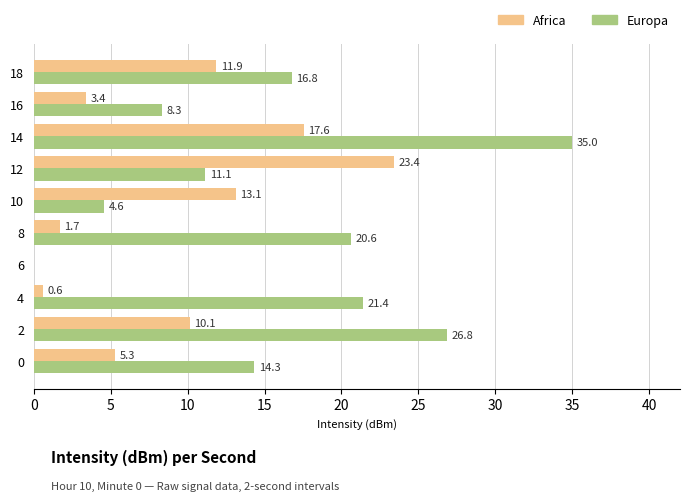

What is the sum of all Africa values?

87.1